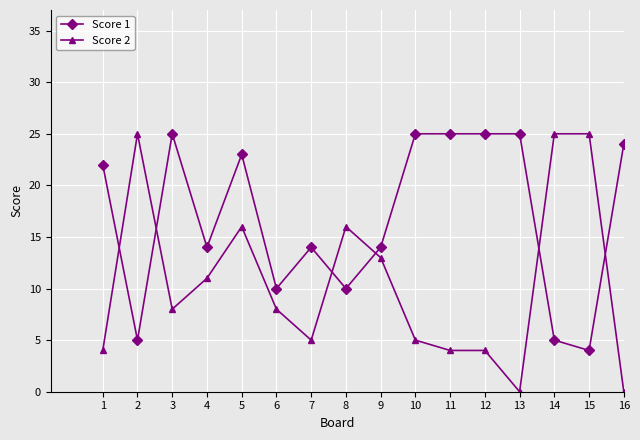

What is the total value across all series at 5?

39